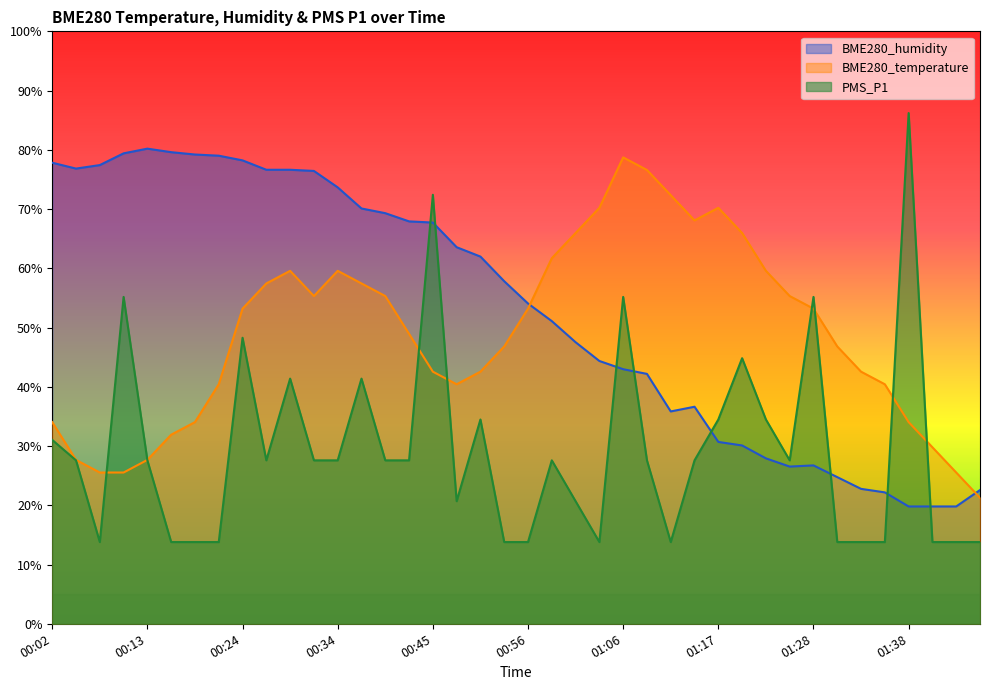

At which label is BME280_humidity closest to 50?

00:58